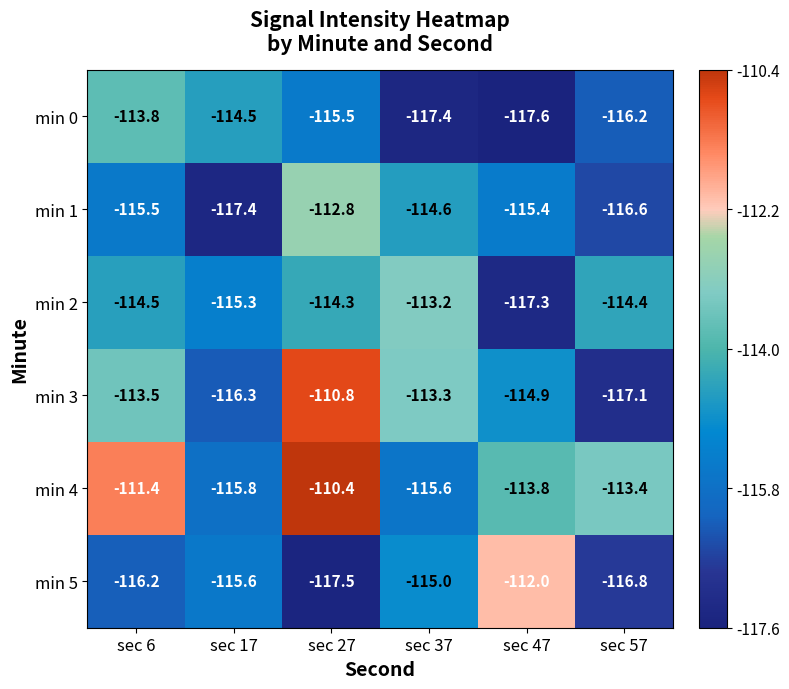

How many distinct data groups are displayed?

6